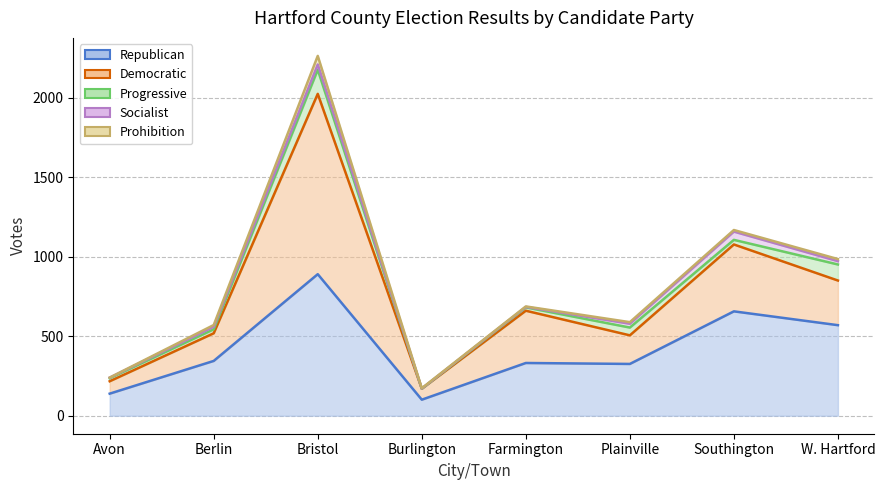

What is the difference between the highest and lowest values at Southington?

647